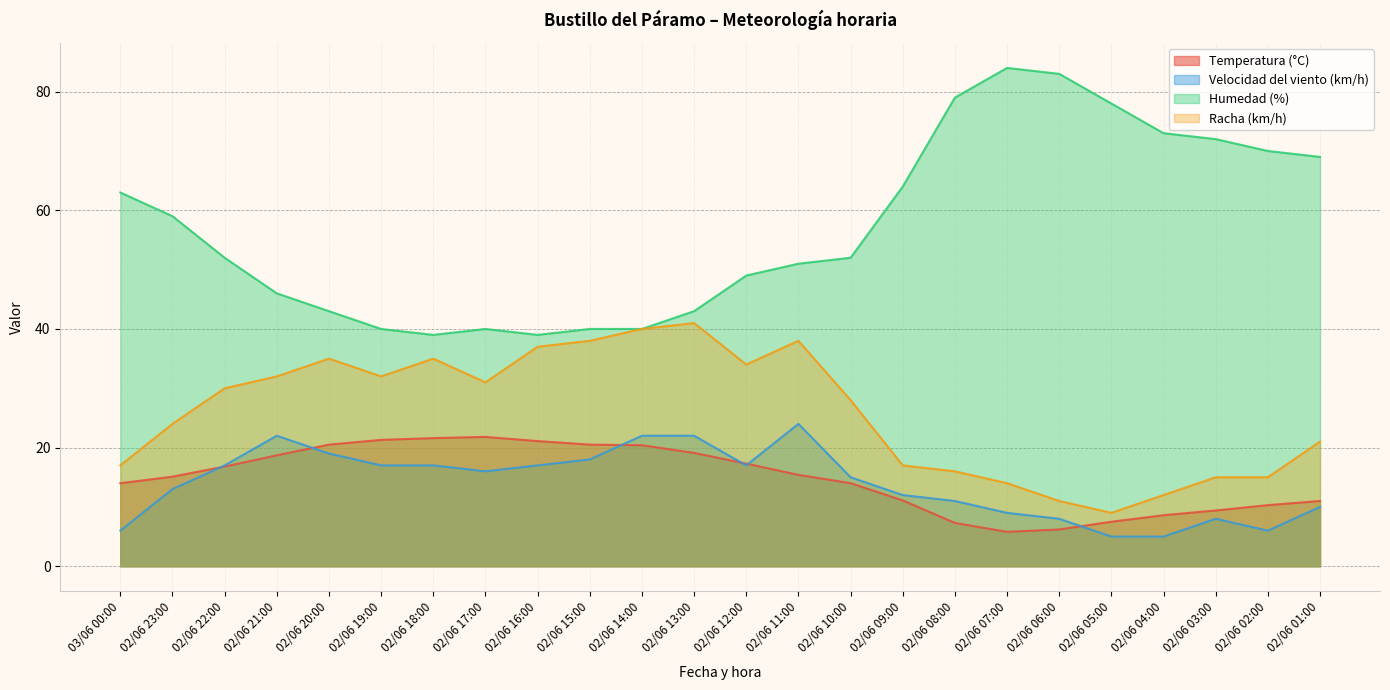

In Temperatura (°C), how many points are lower than both neighbors (excluding endpoints)?

1